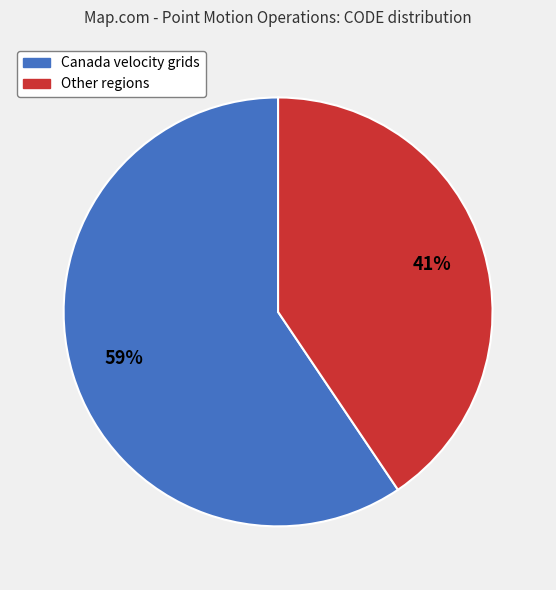

To the nearest percent, what is the average slice percentage?

50%